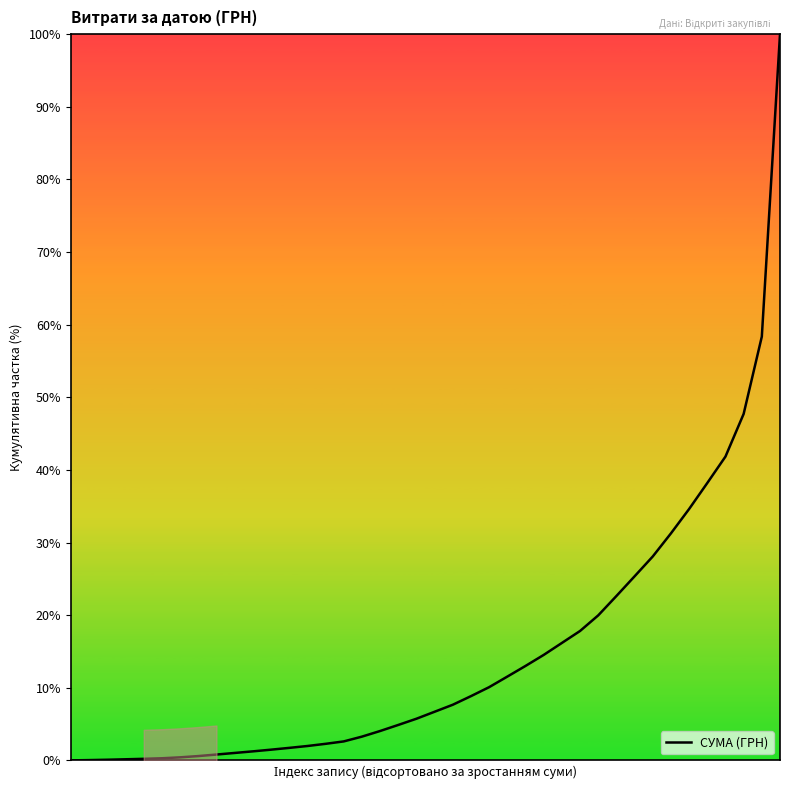

Where does the data first go above 6?

20